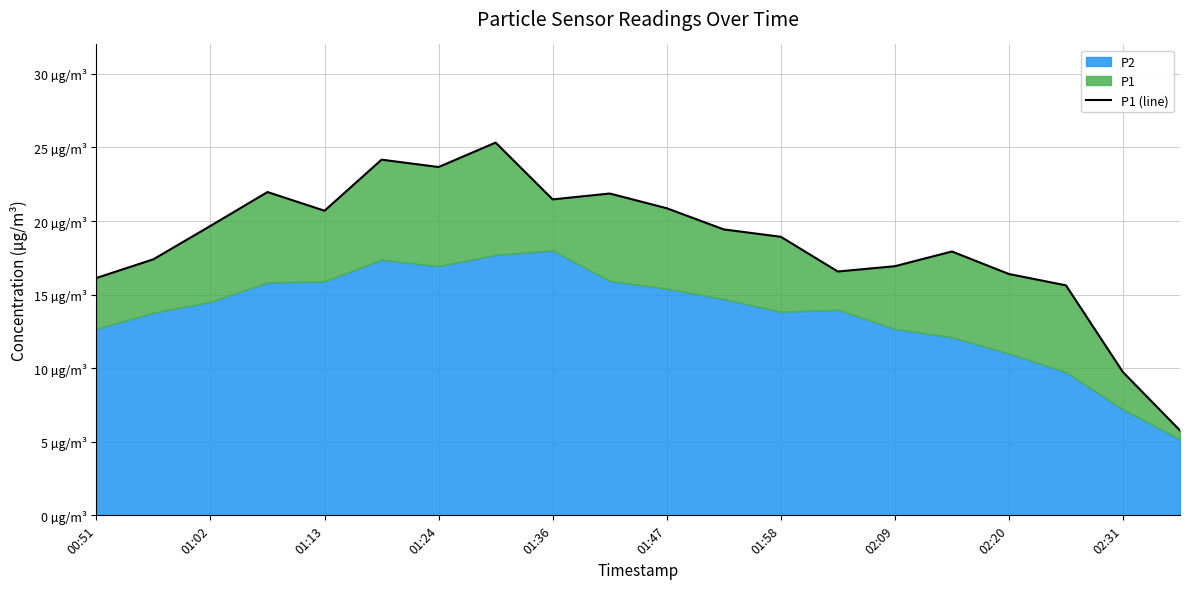

Where is the data nearest to the value 15?

17